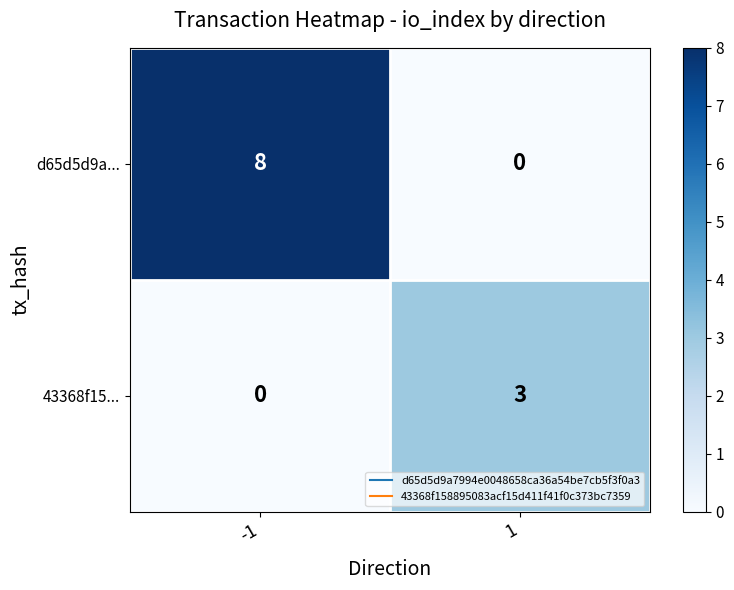

What value does the 43368f15... series have at 1?

3